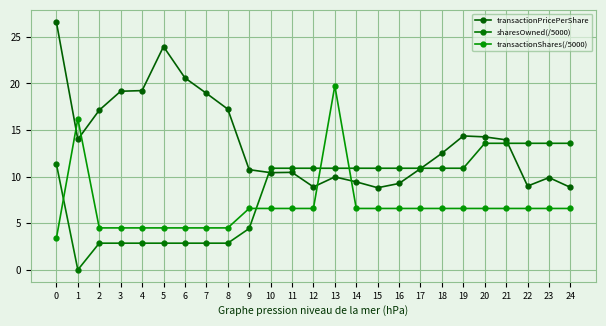

What is the minimum value for transactionShares(/5000)?

3.4